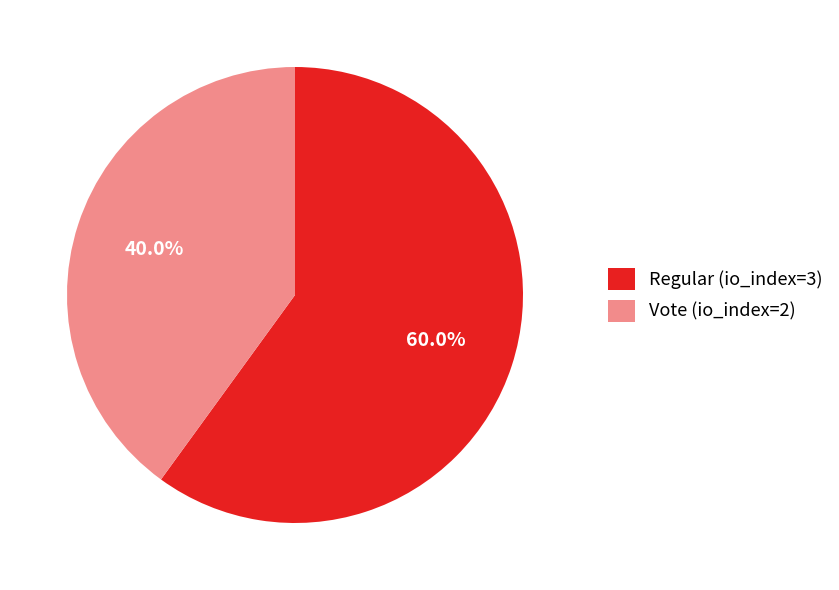

The Vote (io_index=2) slice represents 32% of the pie. True or false?

False